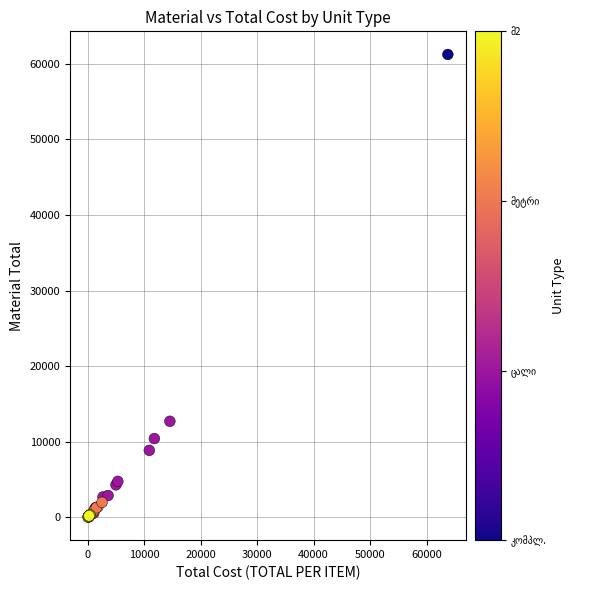

What Y value in the scatter plot is closest to 30629?

12701.5